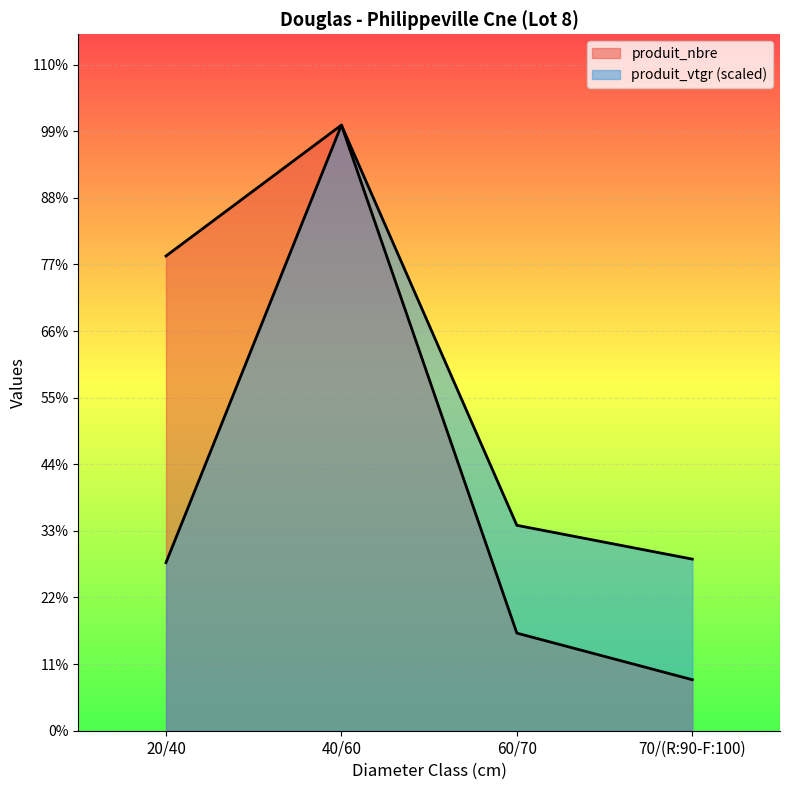

What is the label of the 3rd point from the right?

40/60